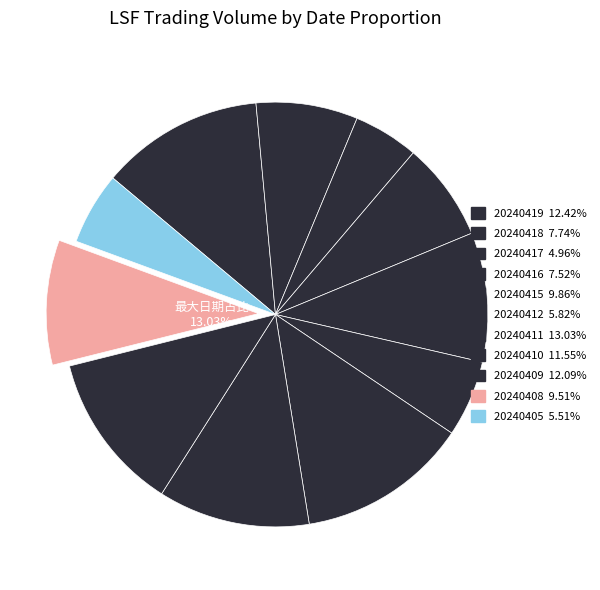

Combined, what portion of the pie is 20240408 and 20240417?

14.5%